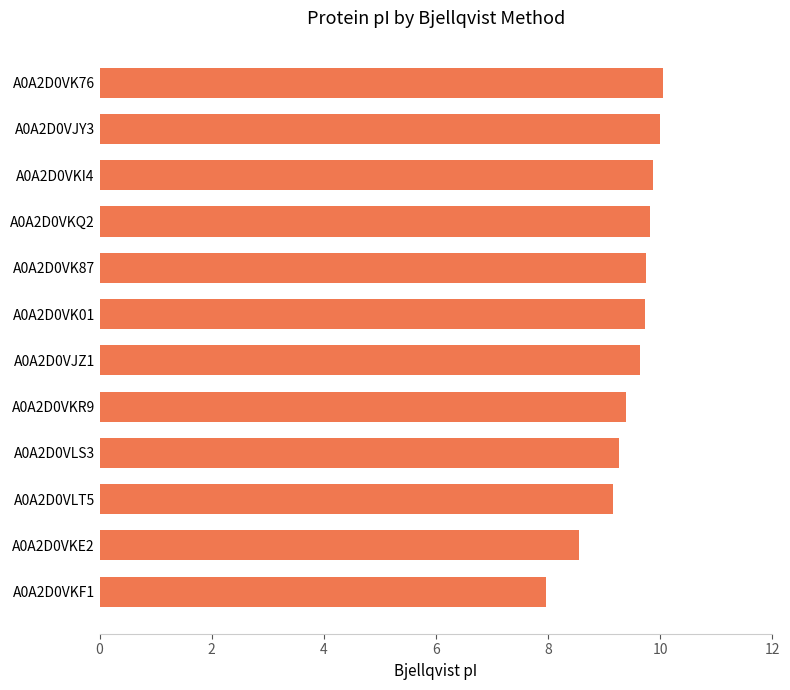

How many categories are shown in the chart?

12